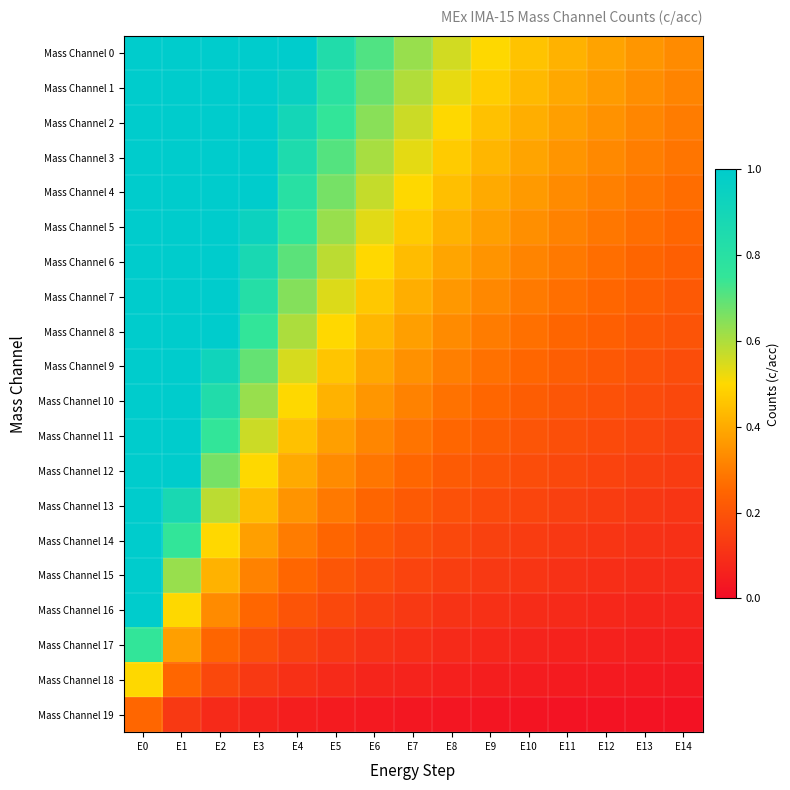

At which category is the sum across all series the highest?

E0